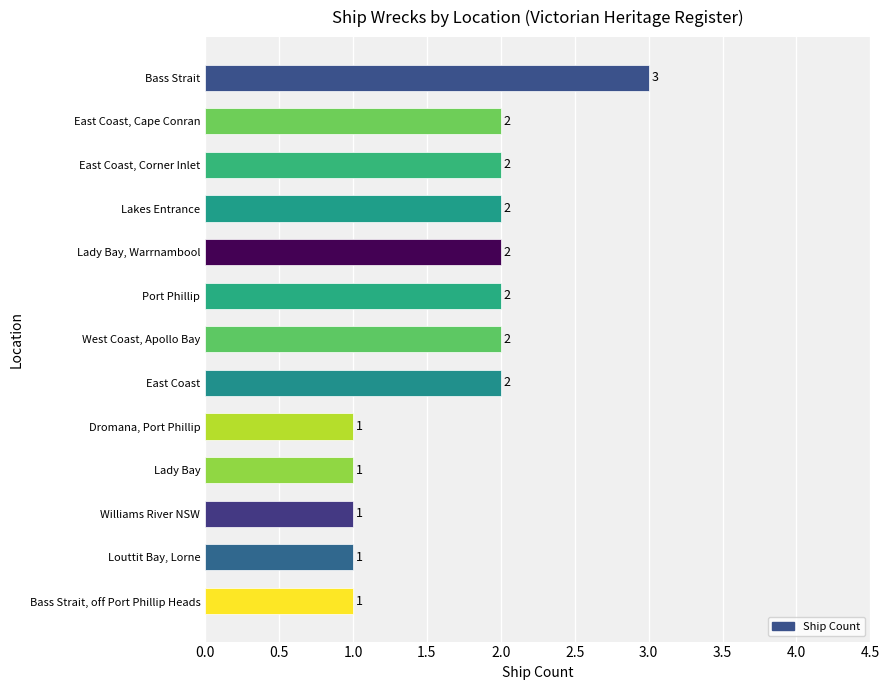

Is it true that the value at West Coast, Apollo Bay is 3?

False